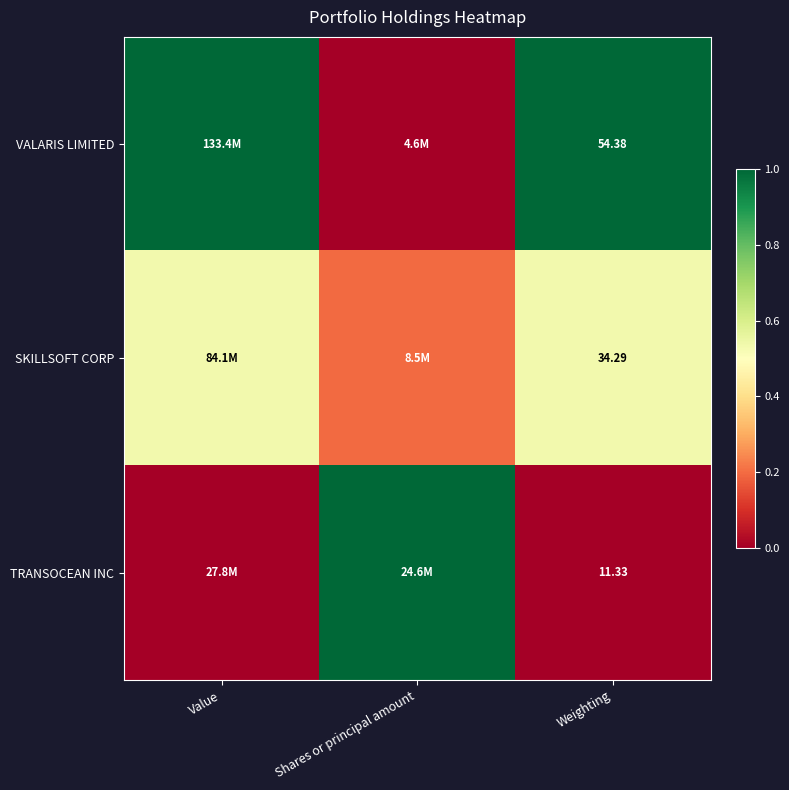

Is the value of VALARIS LIMITED at Shares or principal amount greater than the value of SKILLSOFT CORP at Weighting?

No